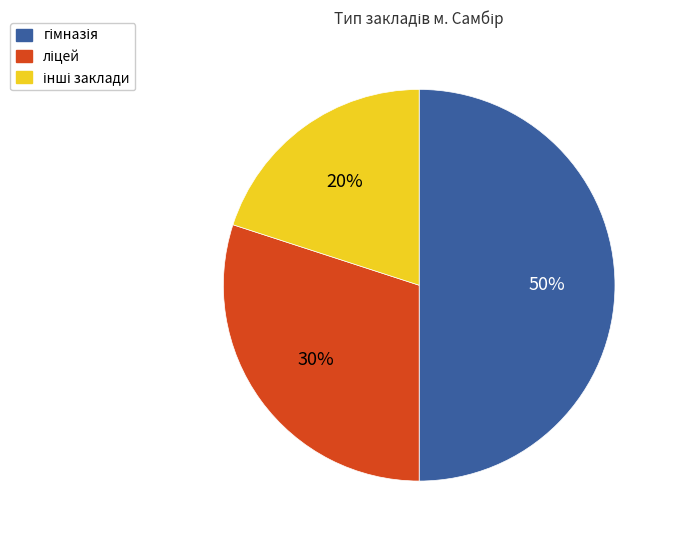

To the nearest percent, what is the average slice percentage?

33%